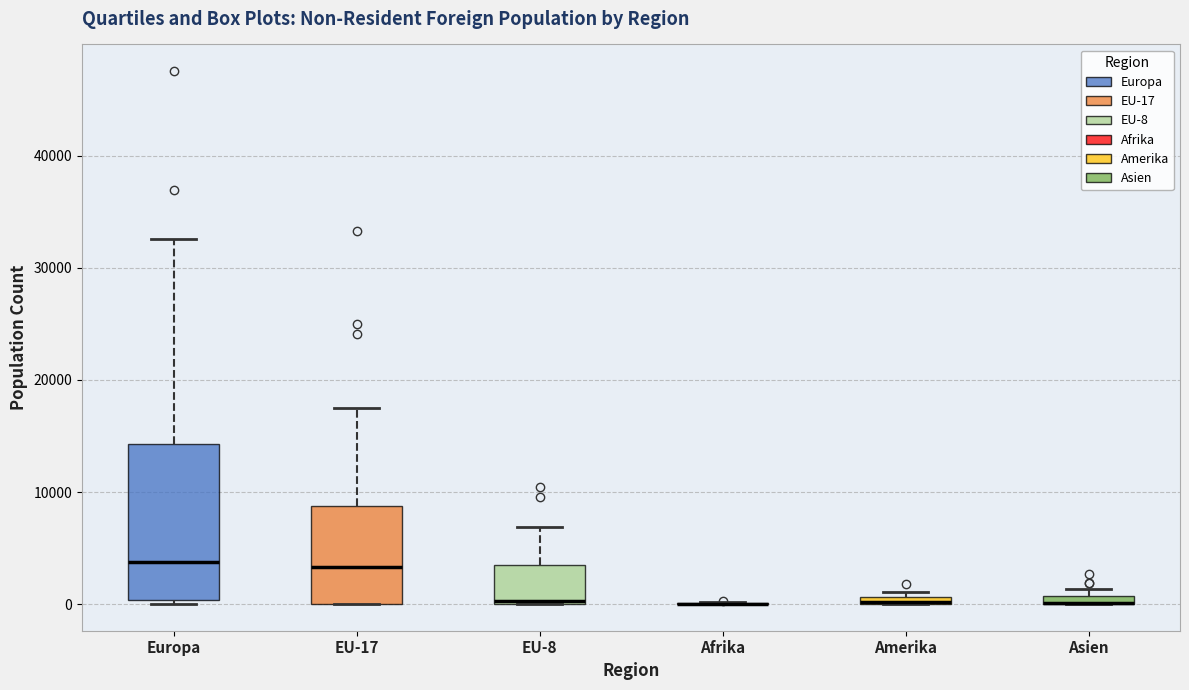

Comparing the boxes themselves (not the whiskers), which one is the tallest?

Europa